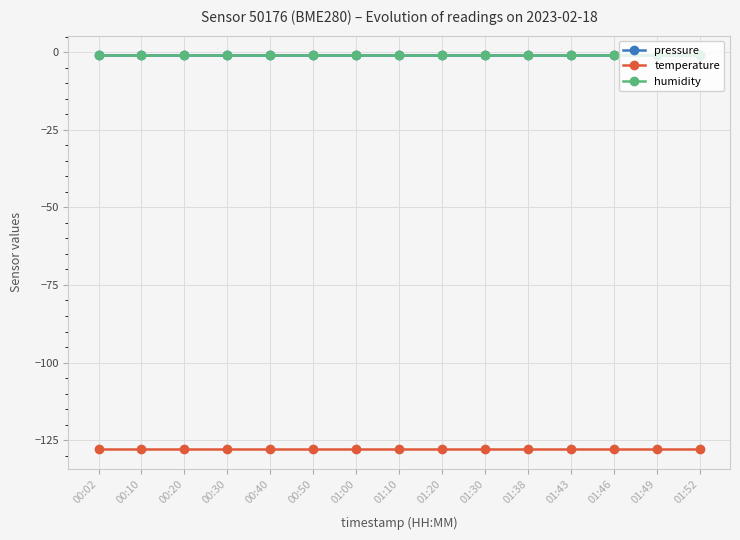

What is the value of the humidity point at the 8th from the left?

-1